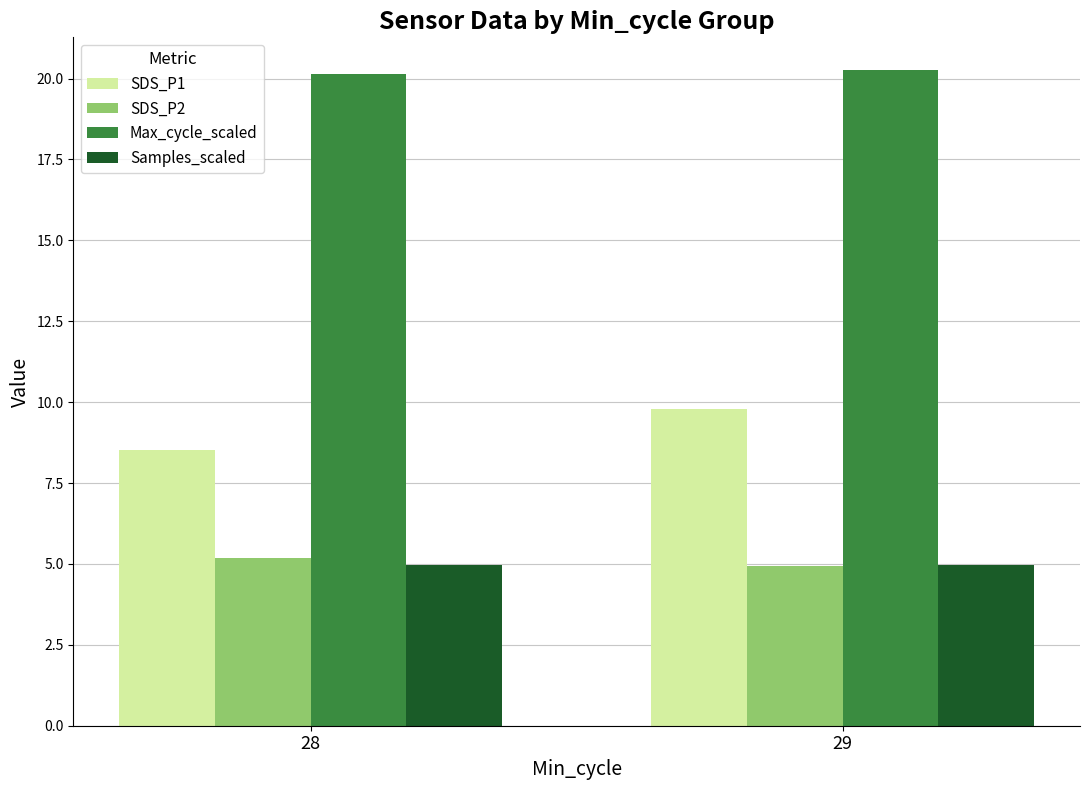

What is the value of the Samples_scaled bar at the 2nd from the left?

5.0